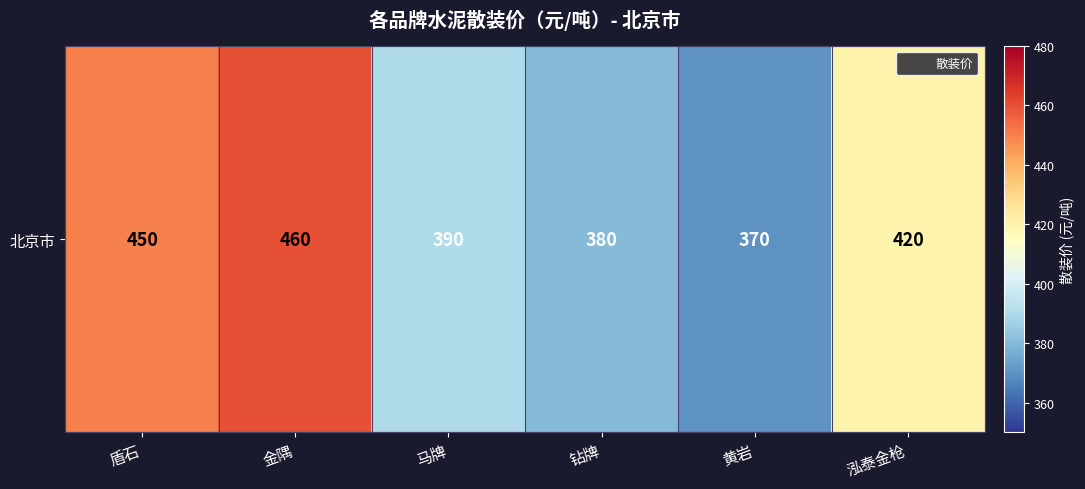

How many distinct data groups are displayed?

1